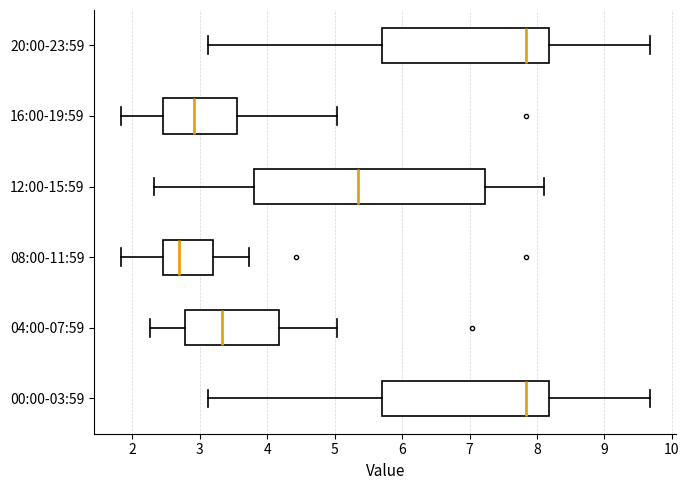

Comparing the boxes themselves (not the whiskers), which one is the widest?

12:00-15:59